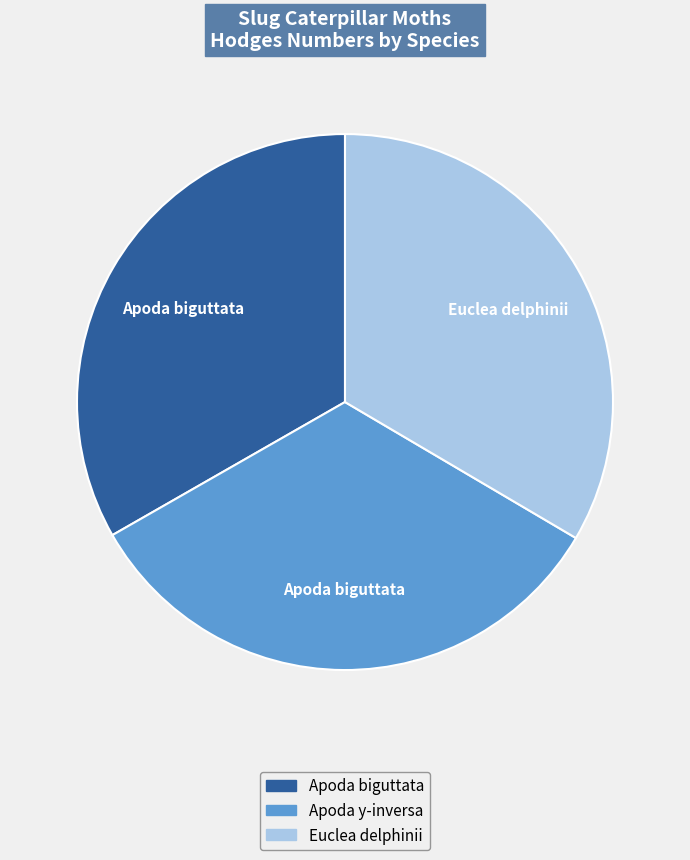

Does Apoda y-inversa represent more than half of the total?

No